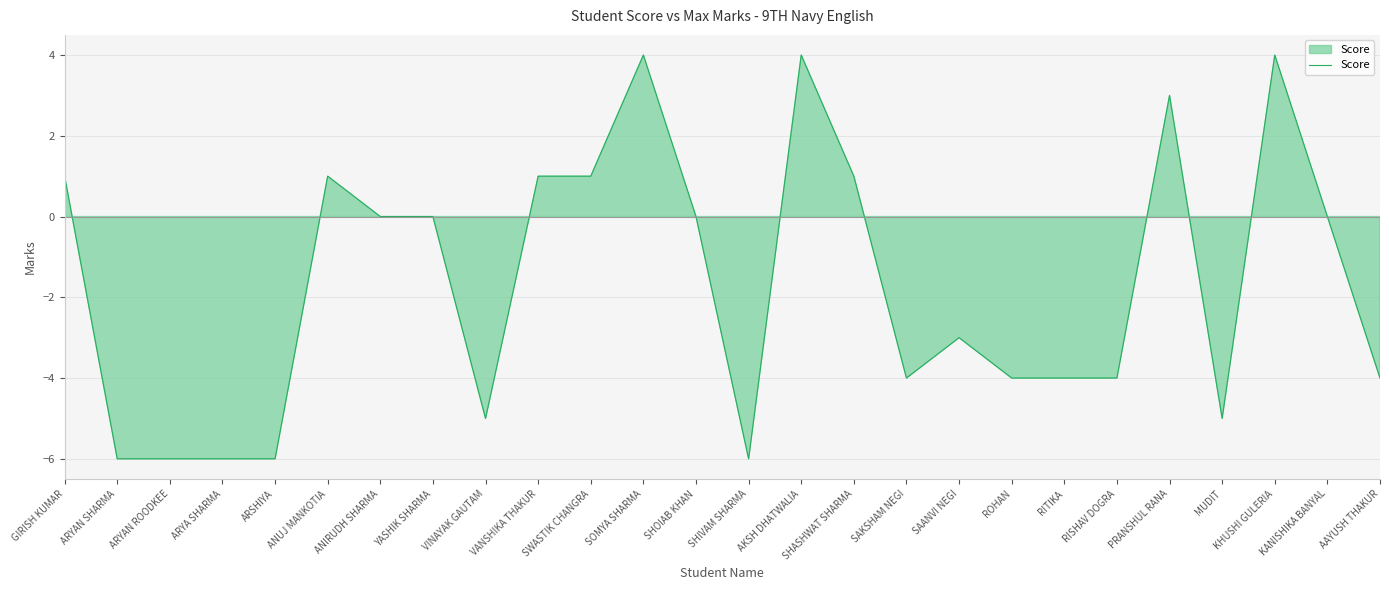

What is the difference between the second highest and second lowest values?

10